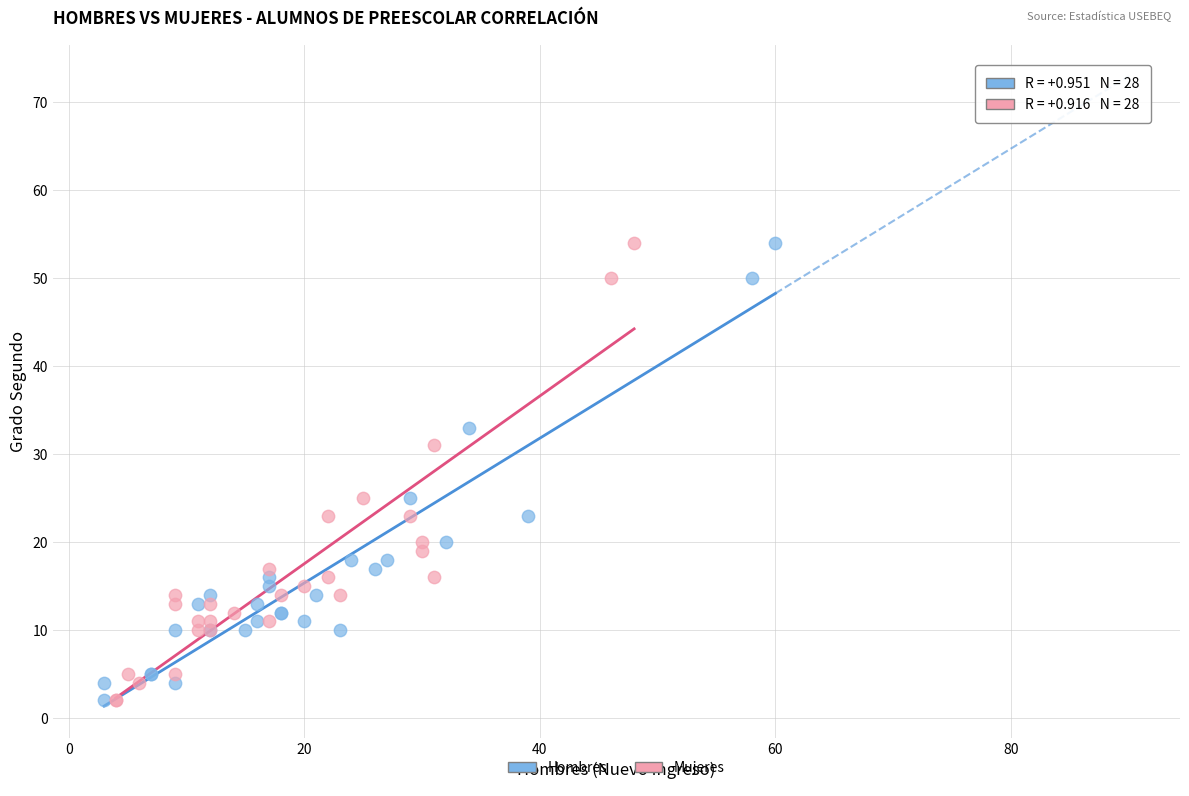

What are all the series names shown in the legend?

Hombres, Mujeres